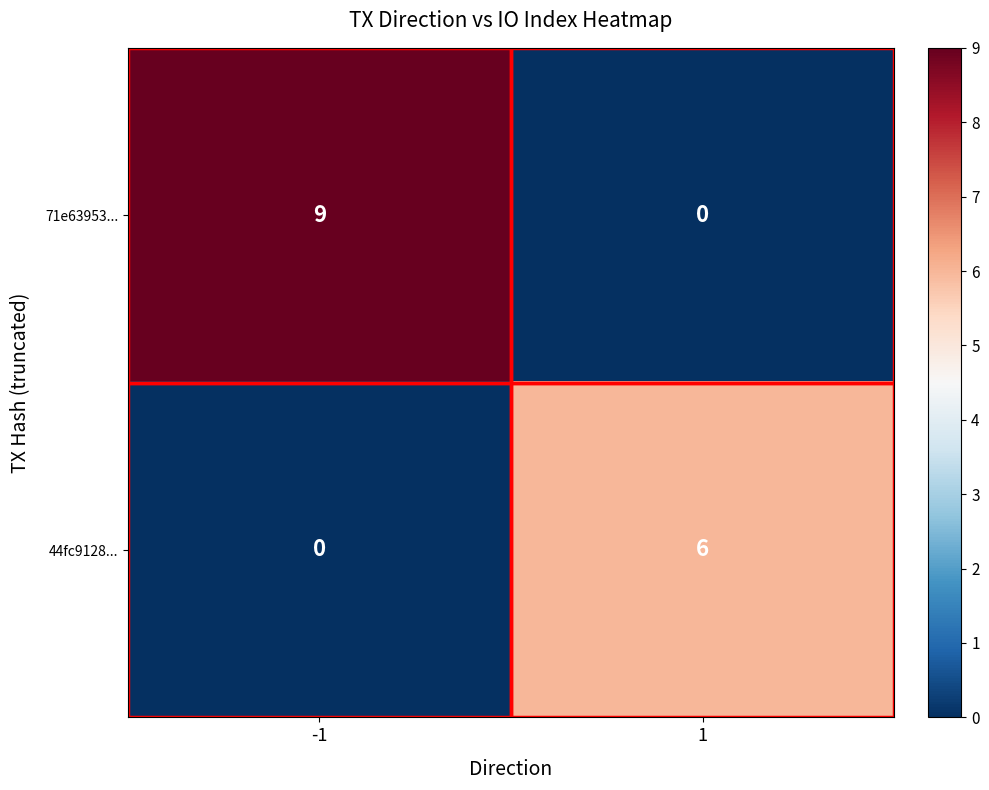

The 71e63953... series shows -4 at 1. True or false?

False